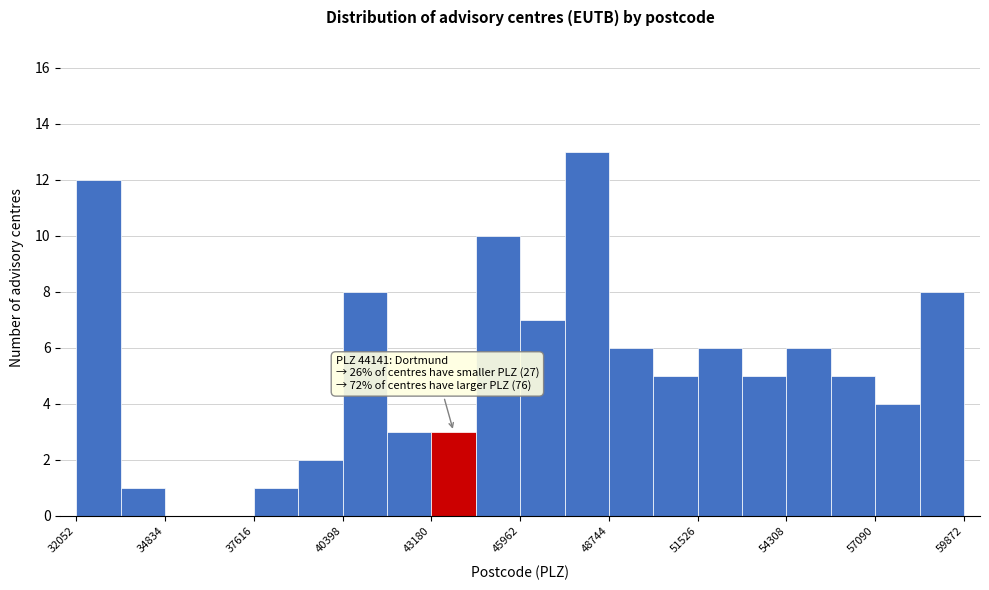

Read against the x-axis, roughly where is the centre of the tallest bar?

48000